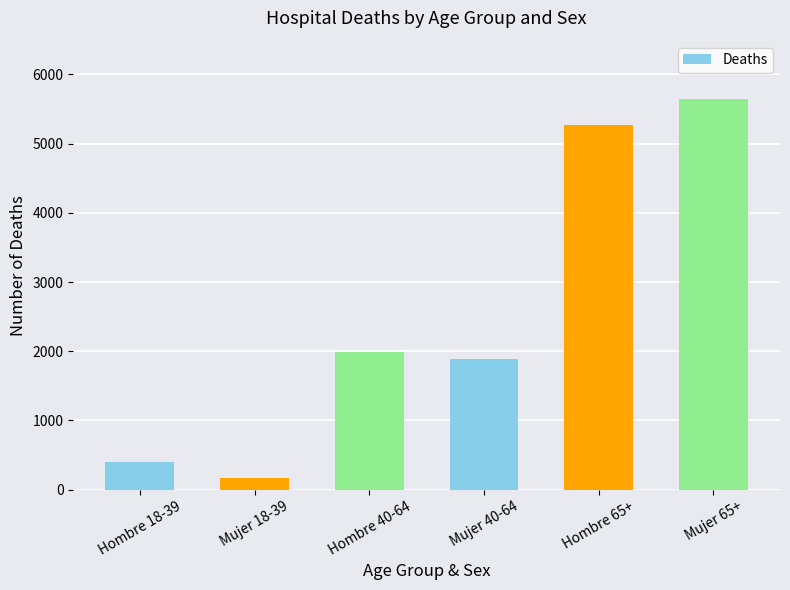

Does the chart contain any negative values?

No